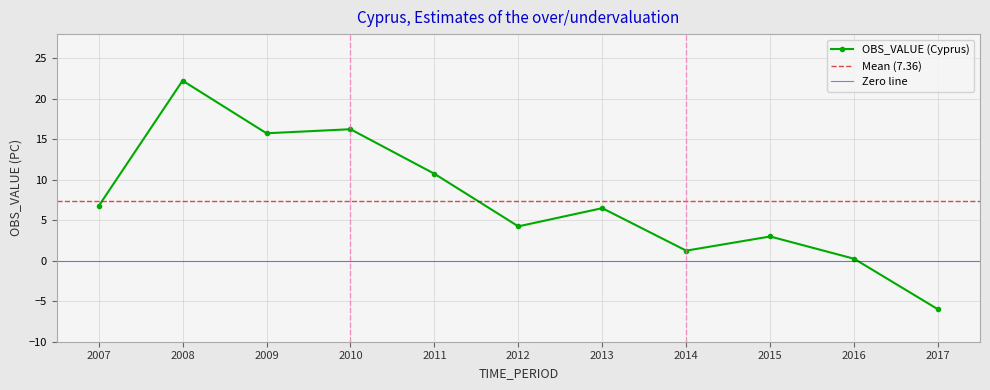

How many values exceed 6?

6